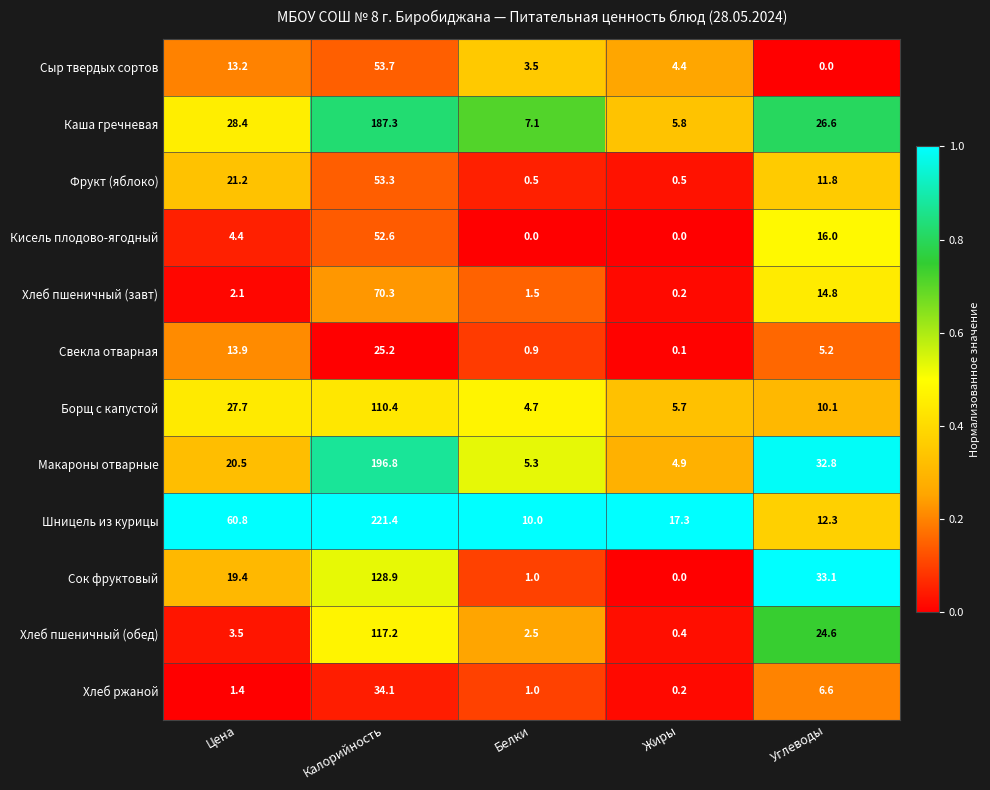

True or false: Борщ с капустой has a value of 4.7 at Белки.

True